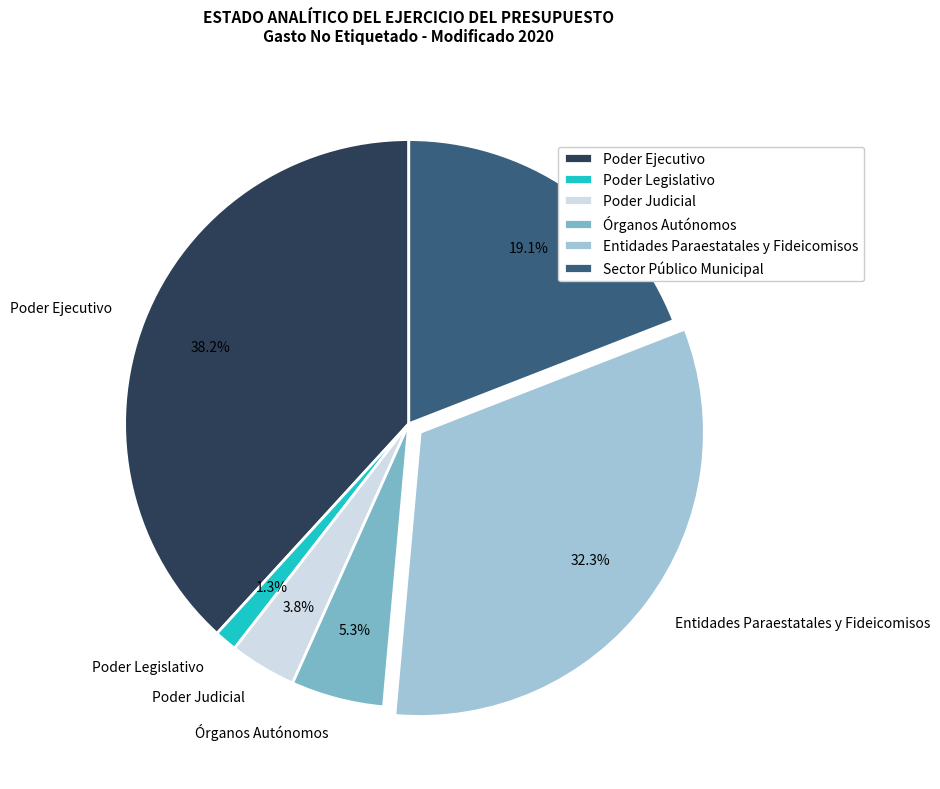

Is Poder Legislativo the majority of the pie?

No